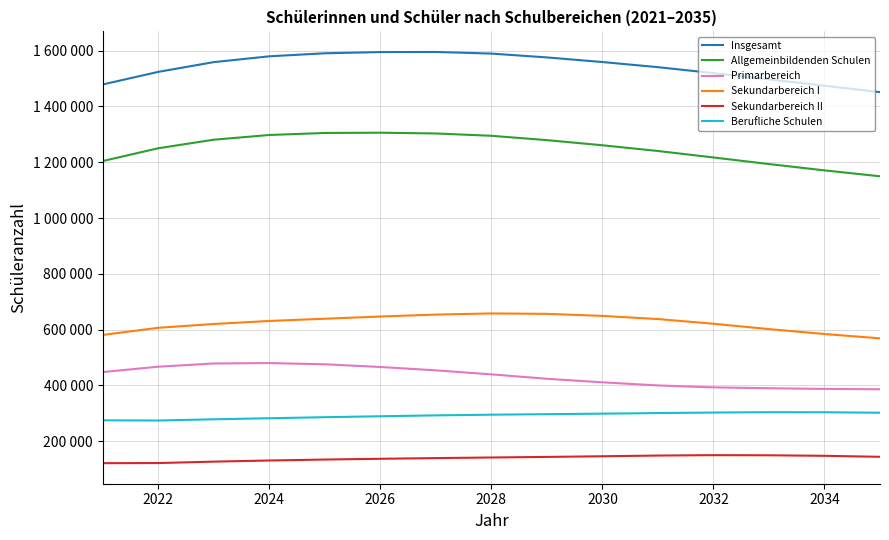

Does the chart have visible grid lines?

Yes